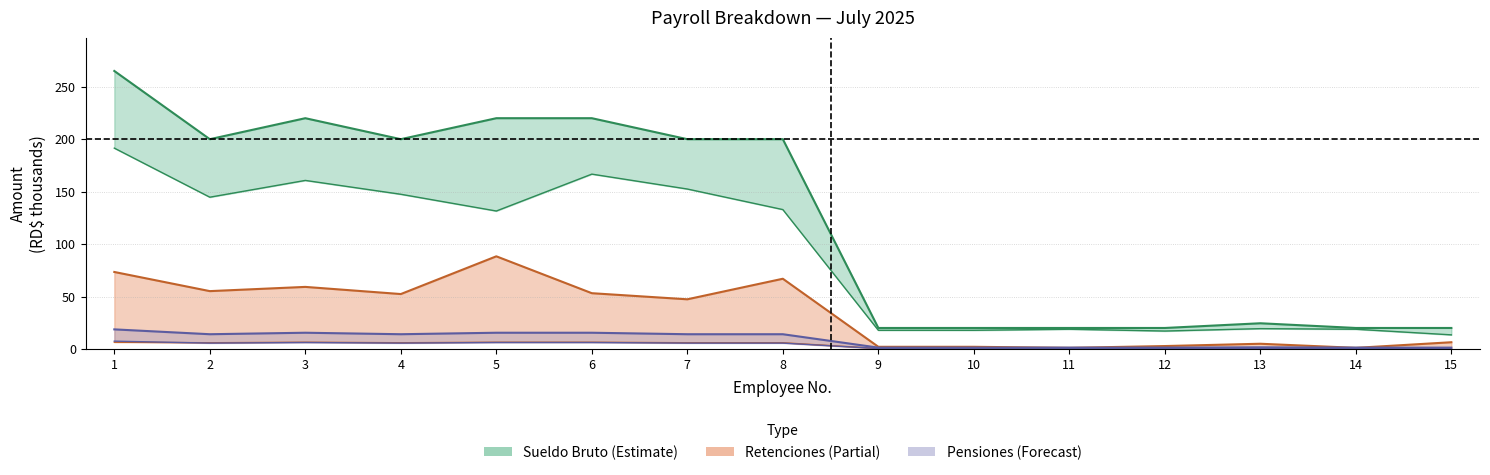

True or false: Pension Patronal and Pension Empleado cross at least once.

False